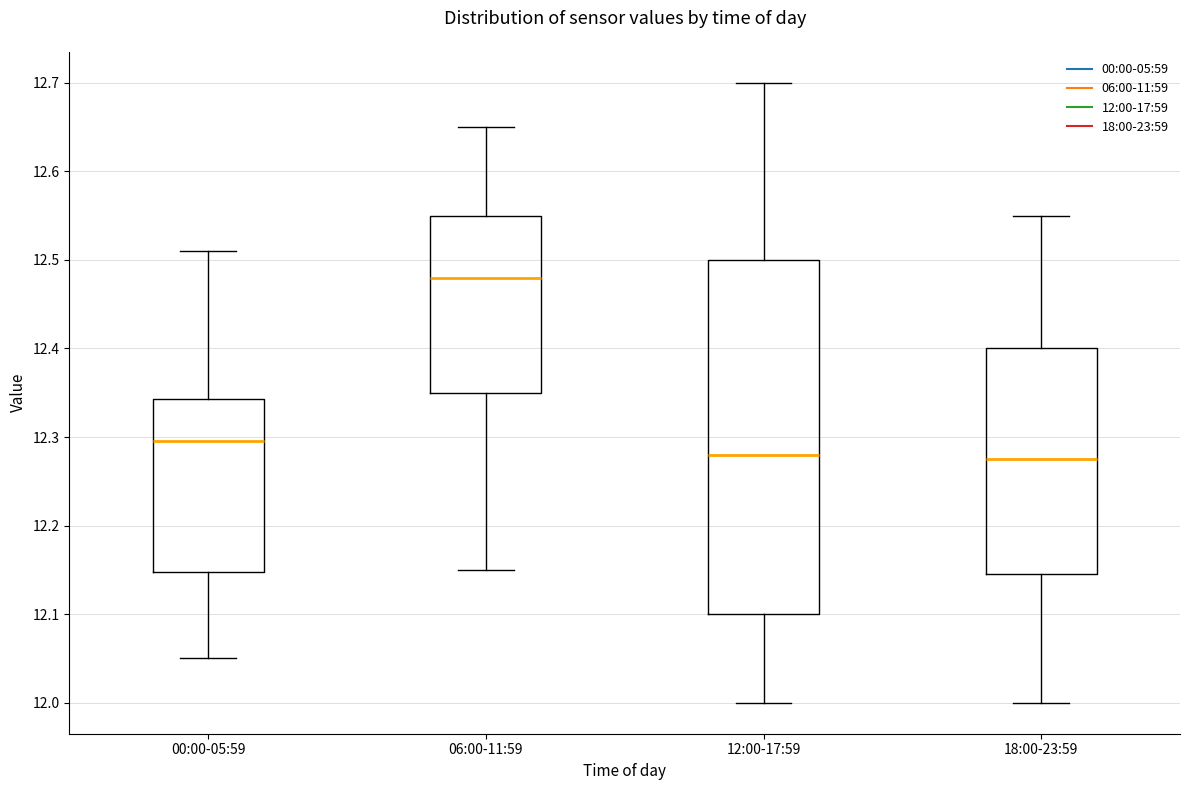

Reading left to right, read every box against the y-axis: the position of its median line, the range the box covers, and the ends of its whiskers. The values are not printed on the chart, so give them approximately, as read against the axis.

00:00-05:59: median 12.30, box 12.15 to 12.34, whiskers 12.05 to 12.51
06:00-11:59: median 12.48, box 12.35 to 12.55, whiskers 12.15 to 12.65
12:00-17:59: median 12.28, box 12.10 to 12.50, whiskers 12.00 to 12.70
18:00-23:59: median 12.28, box 12.15 to 12.40, whiskers 12.00 to 12.55